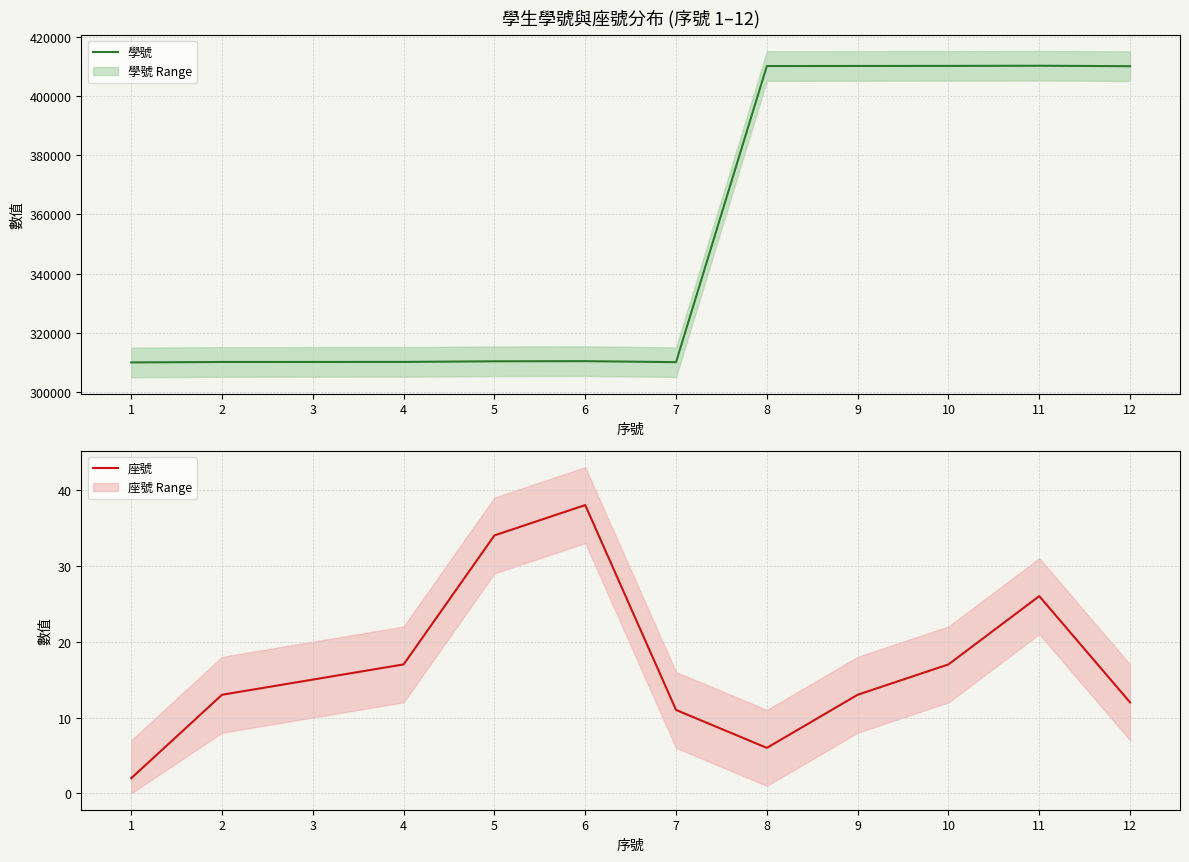

Between 3 and 1, which is larger?

3